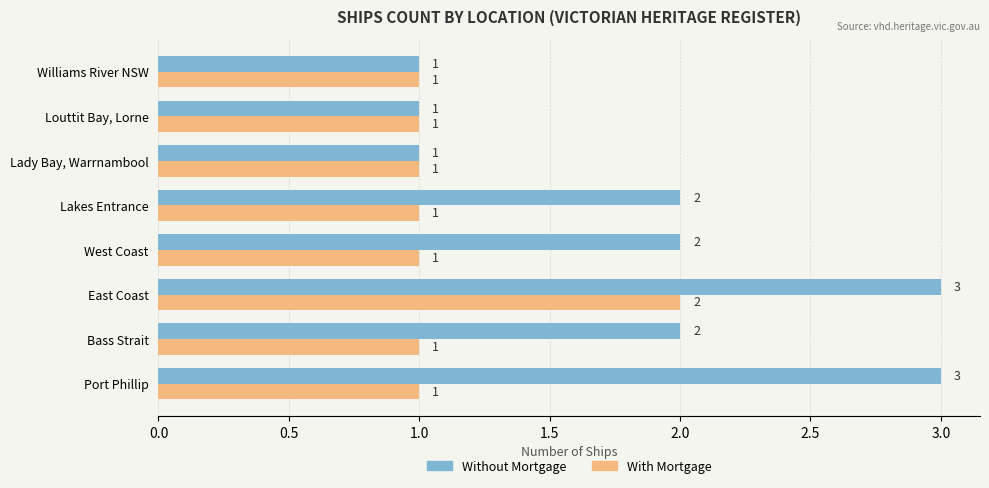

What is the sum of all Without Mortgage values?

15